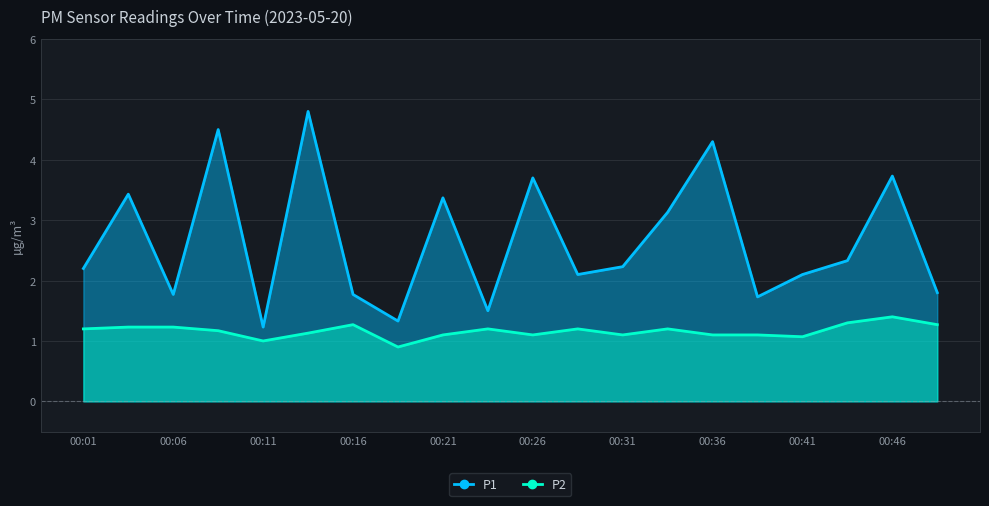

Which series has the widest spread of values?

P1